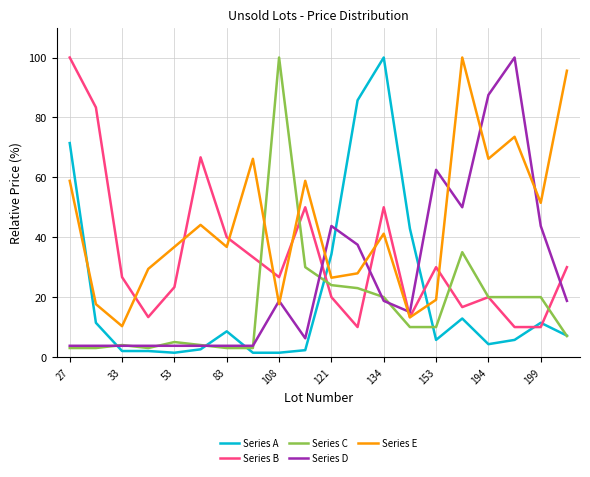

What is the lowest value of the Series C series?

3.0